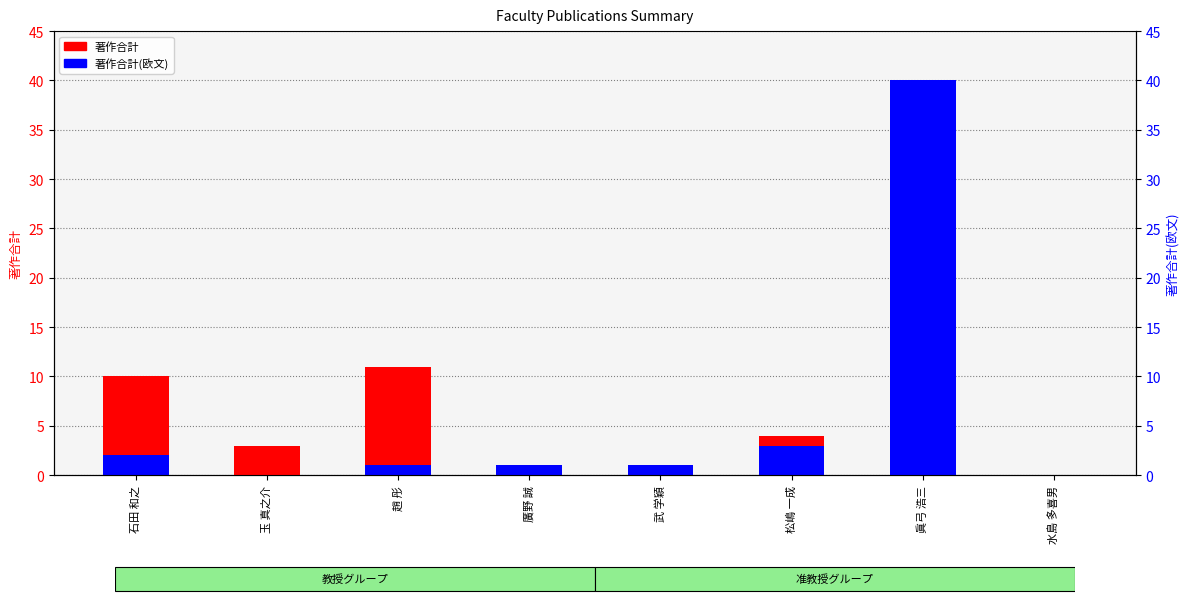

List the labels in order of 著作合計(欧文) value, smallest first.

玉 真之介, 水島 多喜男, 趙 彤, 廣野 誠, 武 学穎, 石田 和之, 松嶋 一成, 眞弓 浩三